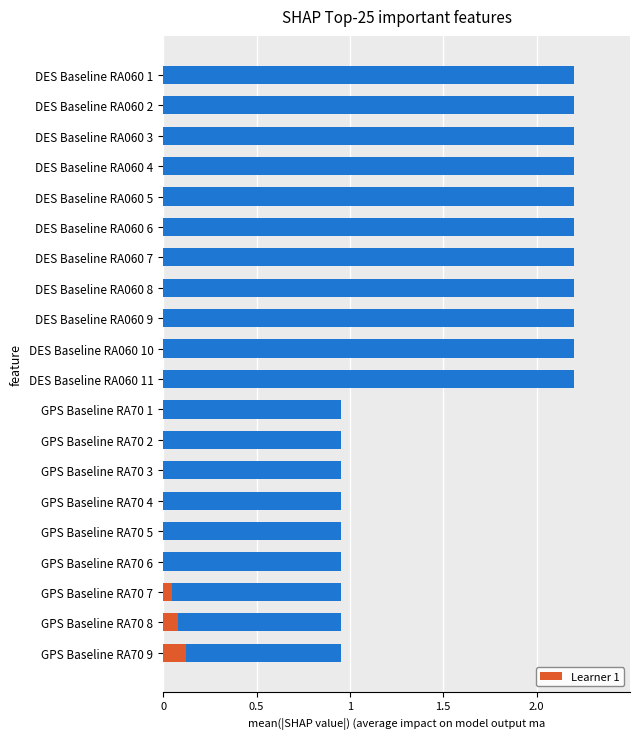

What is the difference between the maximum and minimum values?

1.2